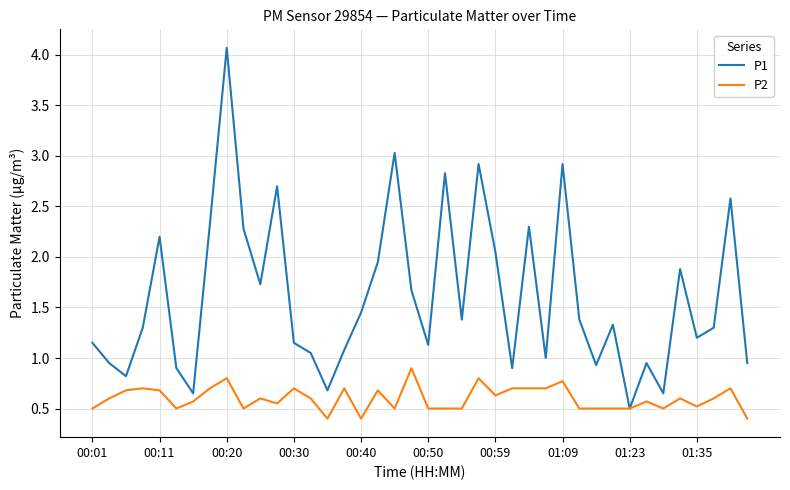

Which series has the widest spread of values?

P1